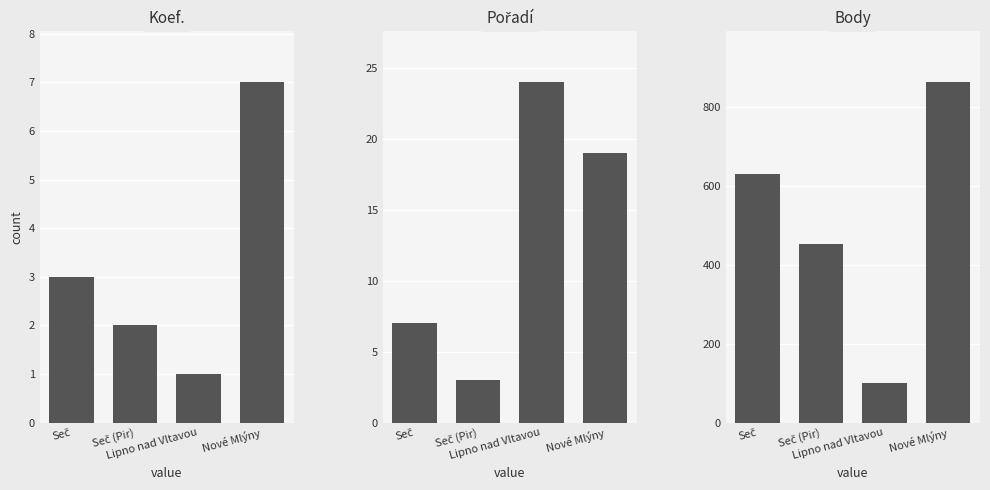

What is the total value across all series at Nové Mlýny?

889